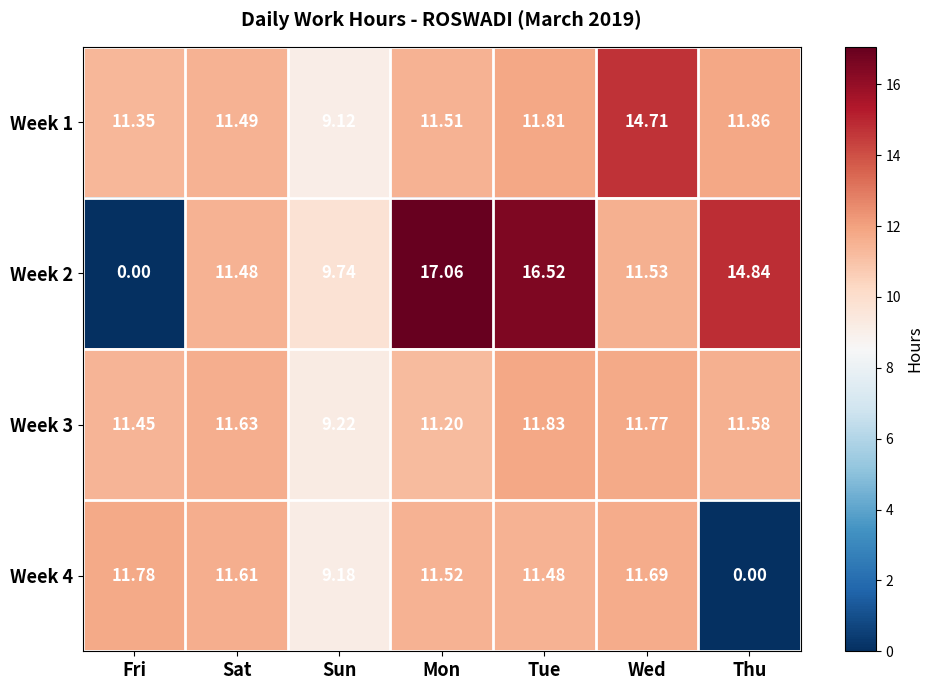

Is the value of Week 1 at Thu greater than the value of Week 2 at Fri?

Yes